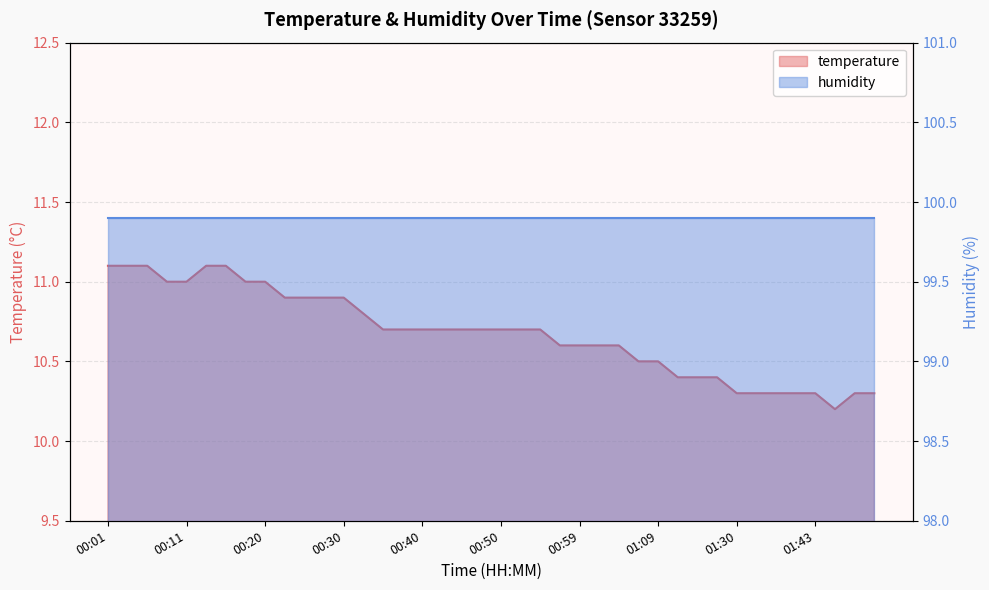

List the labels in order of value, largest first.

00:01, 00:03, 00:06, 00:13, 00:16, 00:08, 00:11, 00:18, 00:20, 00:23, 00:25, 00:28, 00:30, 00:33, 00:35, 00:37, 00:40, 00:42, 00:45, 00:47, 00:50, 00:52, 00:55, 00:57, 00:59, 01:02, 01:04, 01:07, 01:09, 01:14, 01:26, 01:28, 01:30, 01:33, 01:35, 01:38, 01:43, 01:48, 01:51, 01:45